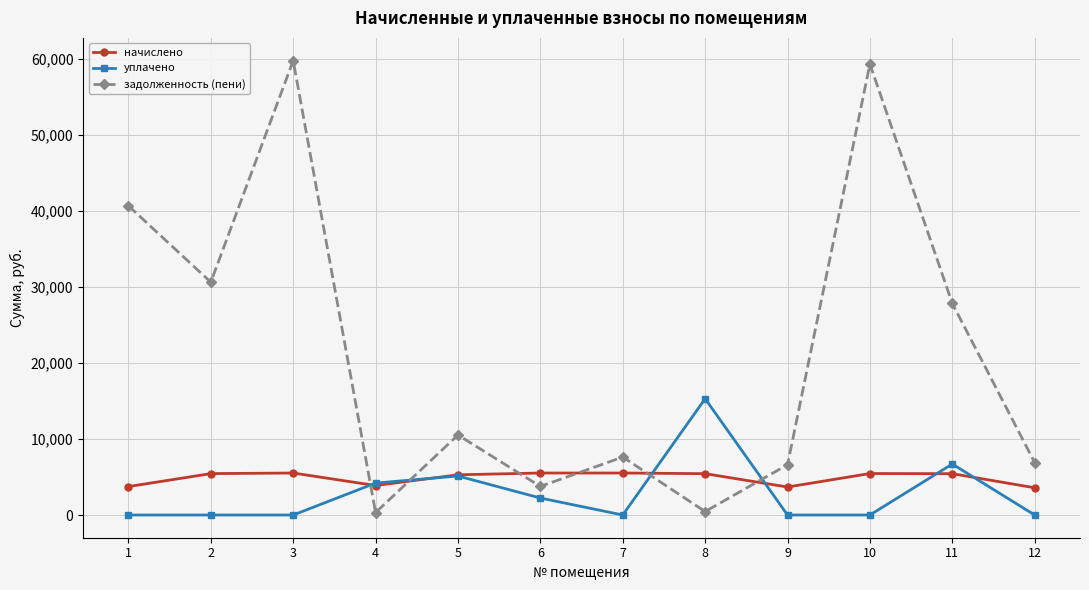

How many data points does each series have?

12